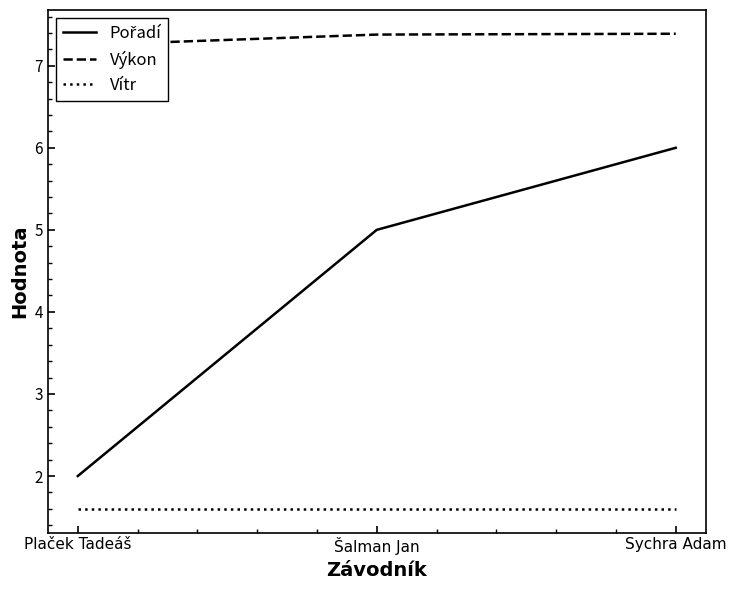

What is the sum of the Výkon values at Sychra Adam and Šalman Jan?

14.8